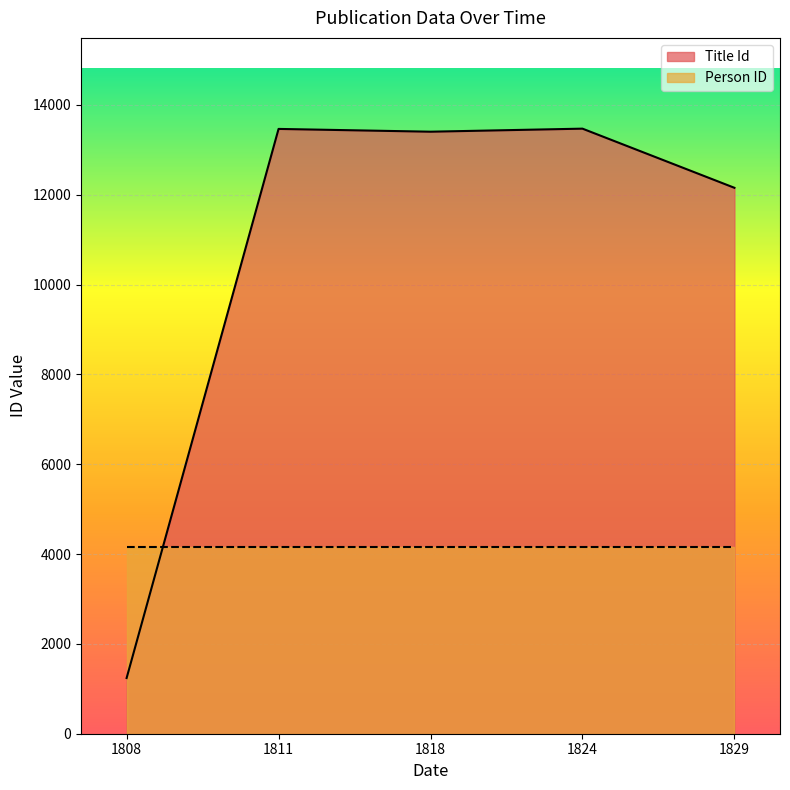

Where is the first local maximum?

1811